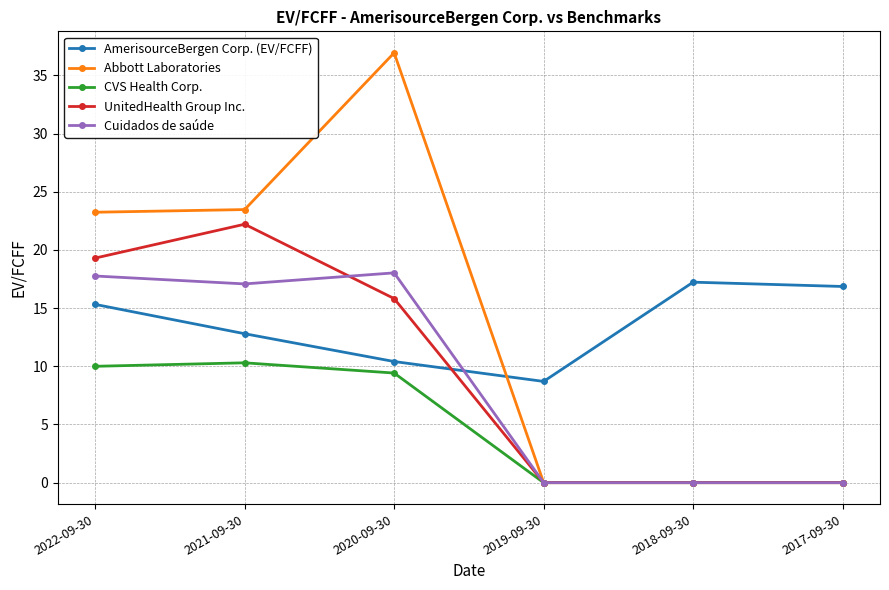

At which category does AmerisourceBergen Corp. (EV/FCFF) reach its first local valley?

2019-09-30